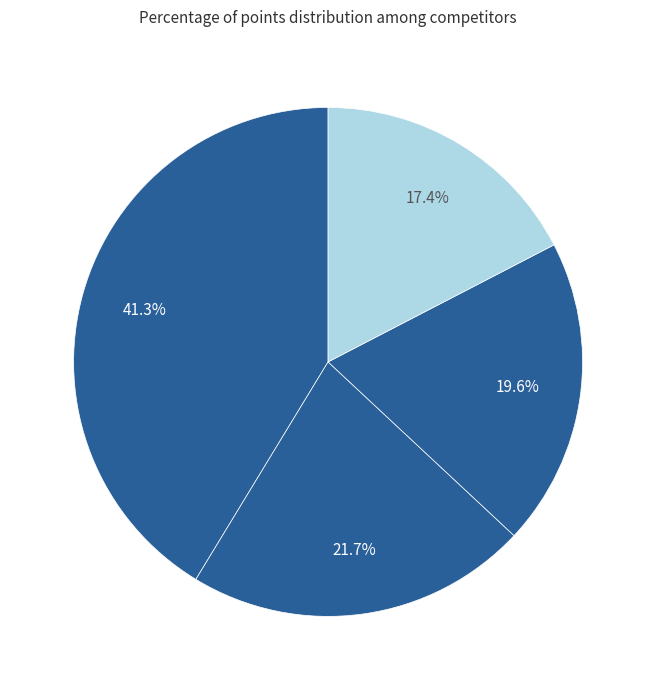

How many slices are in this pie chart?

4